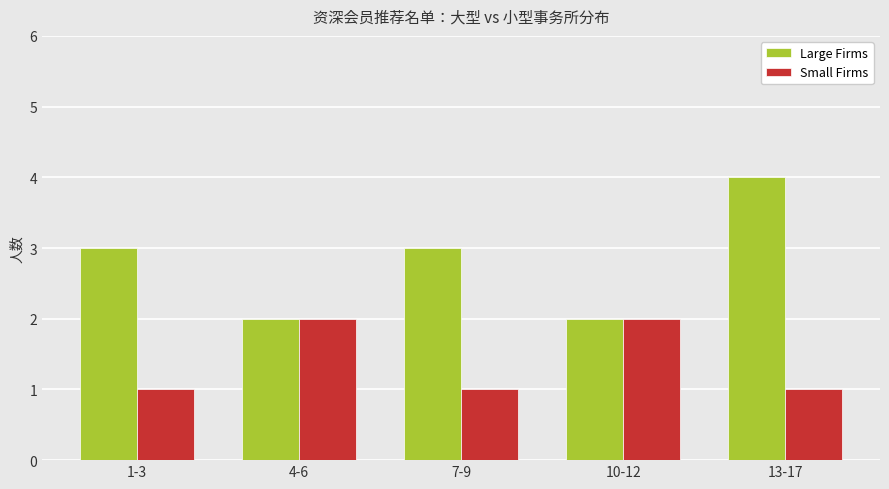

Between 1-3 and 13-17, which series saw the biggest shift?

Large Firms